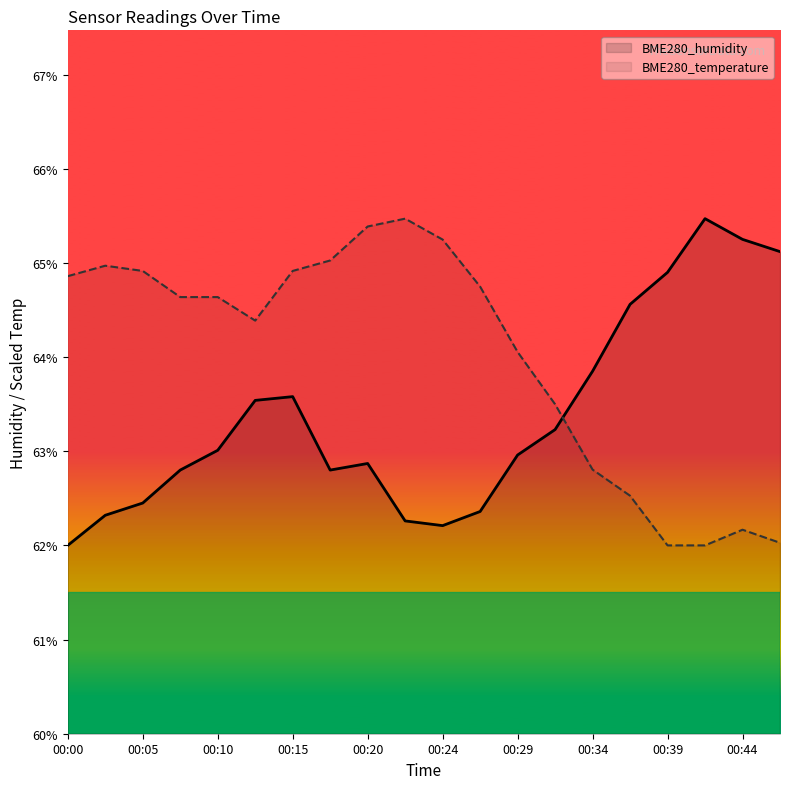

What is the value of the BME280_temperature point at the 13th from the left?

64.1